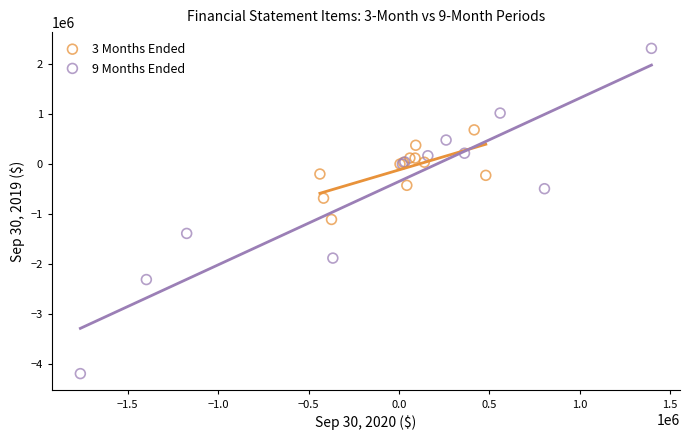

Which series reaches the maximum Y coordinate?

9 Months Ended